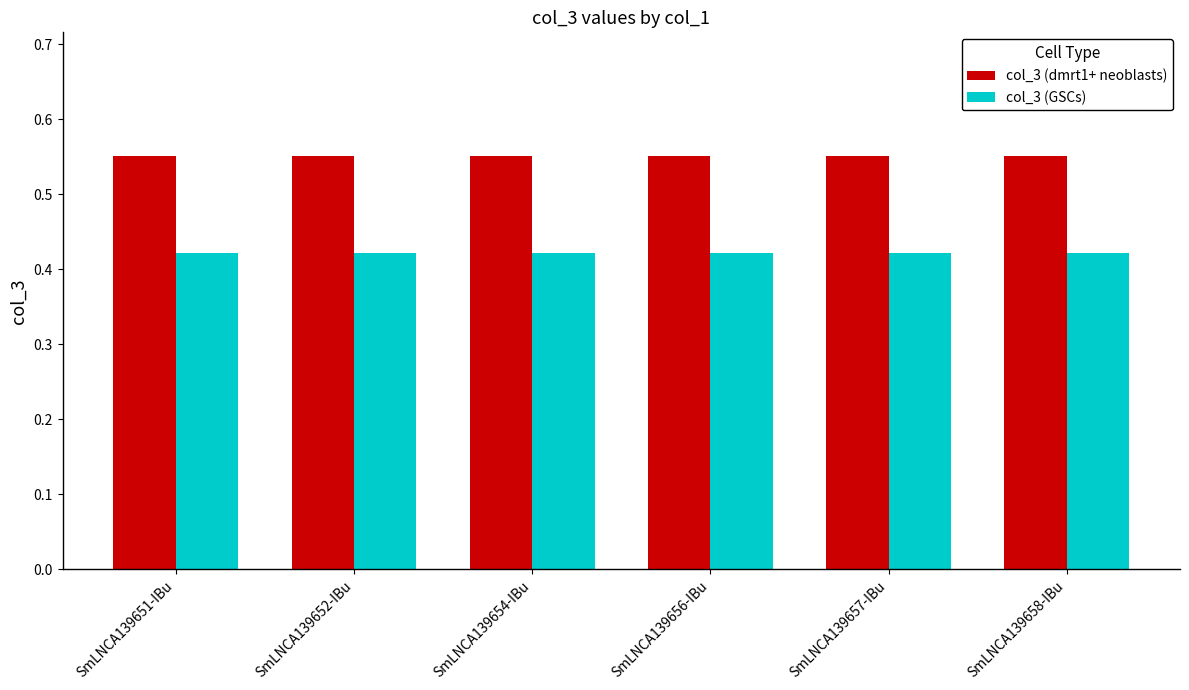

Count the number of categories in the chart.

6